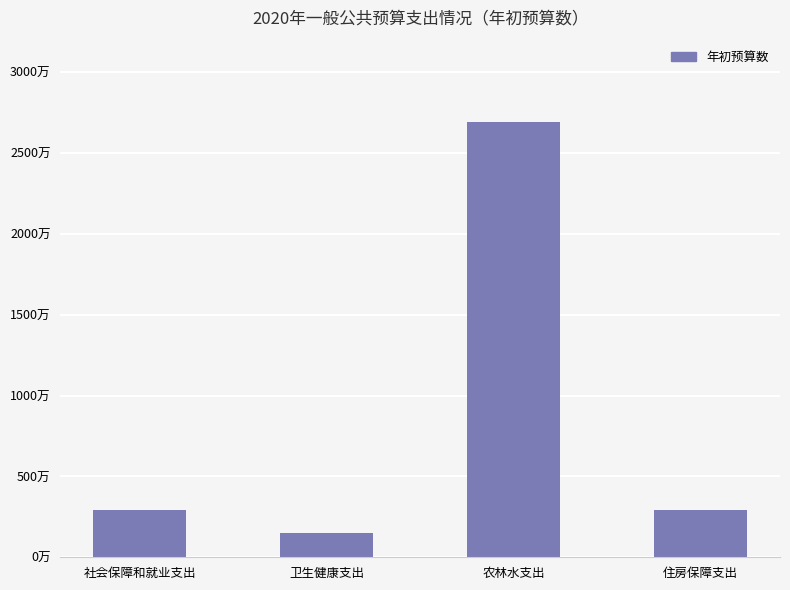

What is the average value?

8567779.9